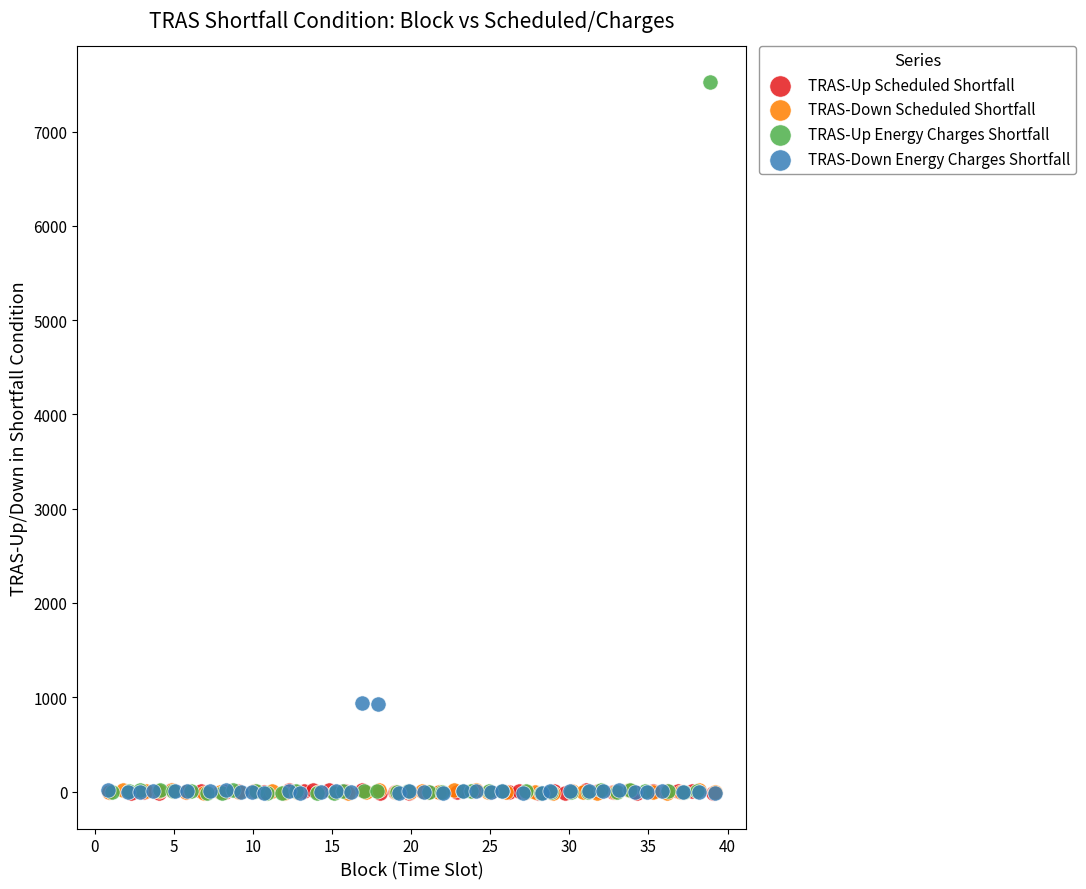

What are all the series names shown in the legend?

TRAS-Up Scheduled Shortfall, TRAS-Down Scheduled Shortfall, TRAS-Up Energy Charges Shortfall, TRAS-Down Energy Charges Shortfall